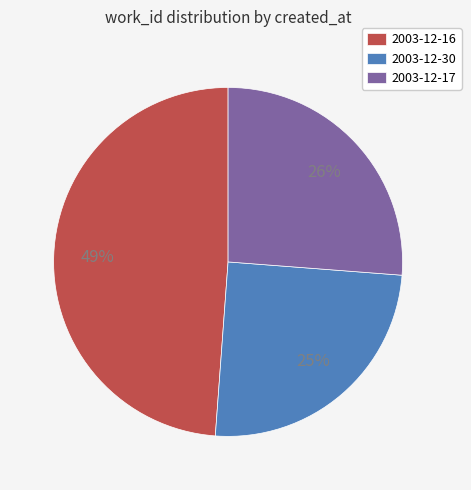

What percentage is the 2003-12-16 slice, to the nearest percent?

49%